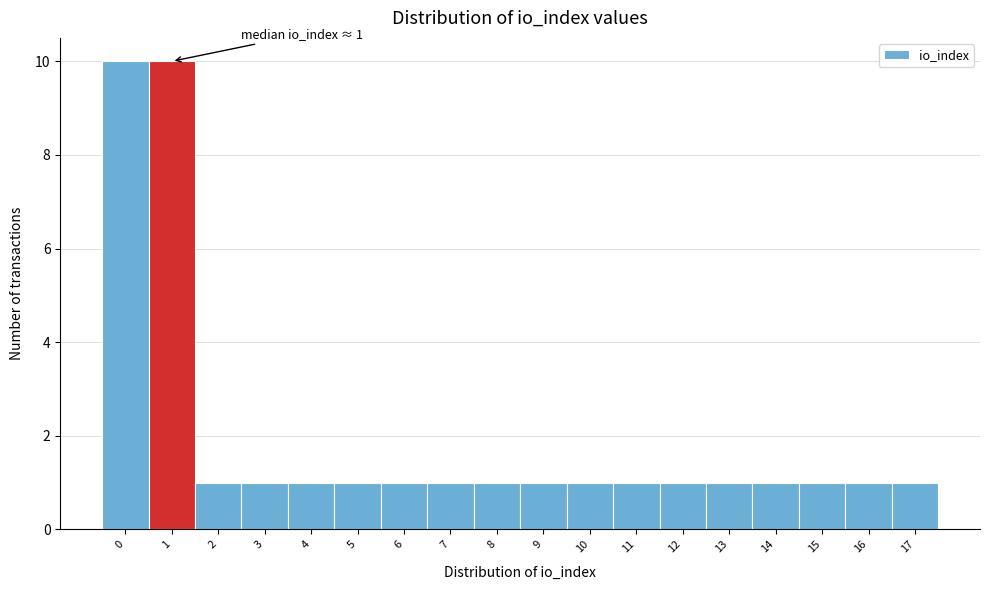

Reading left to right, transcribe all the data shown in this chart.

0=10	1=10	2=1	3=1	4=1	5=1	6=1	7=1	8=1	9=1	10=1	11=1	12=1	13=1	14=1	15=1	16=1	17=1